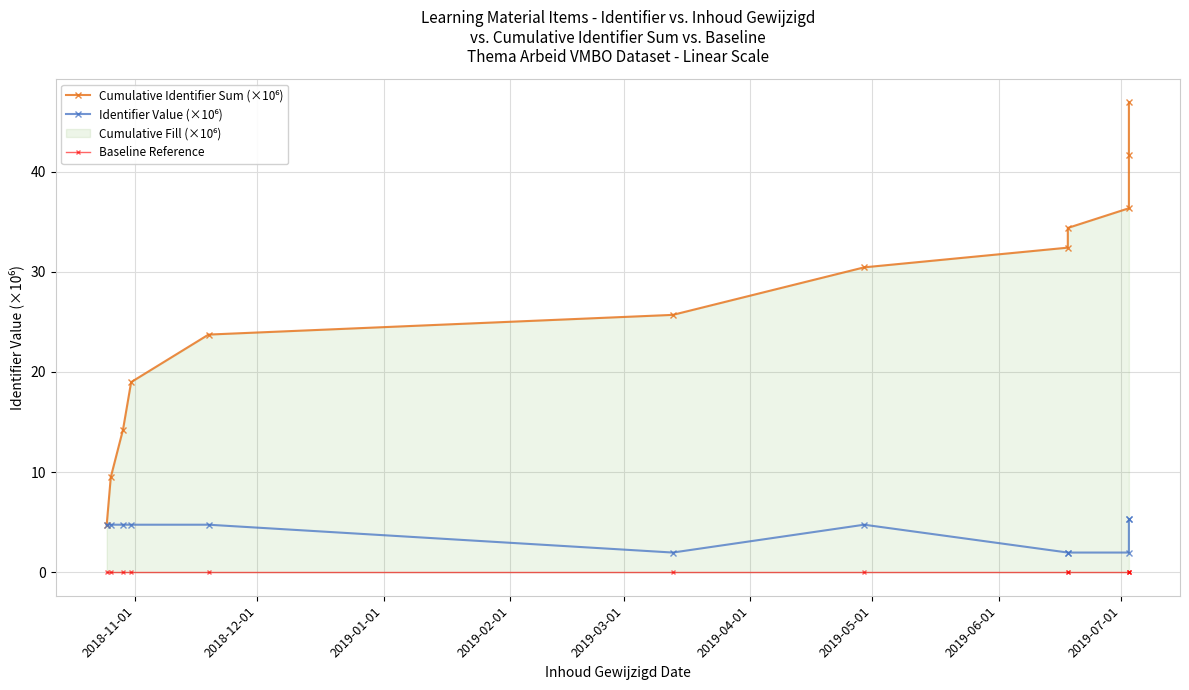

At how many categories does at least one series exceed 18?

9